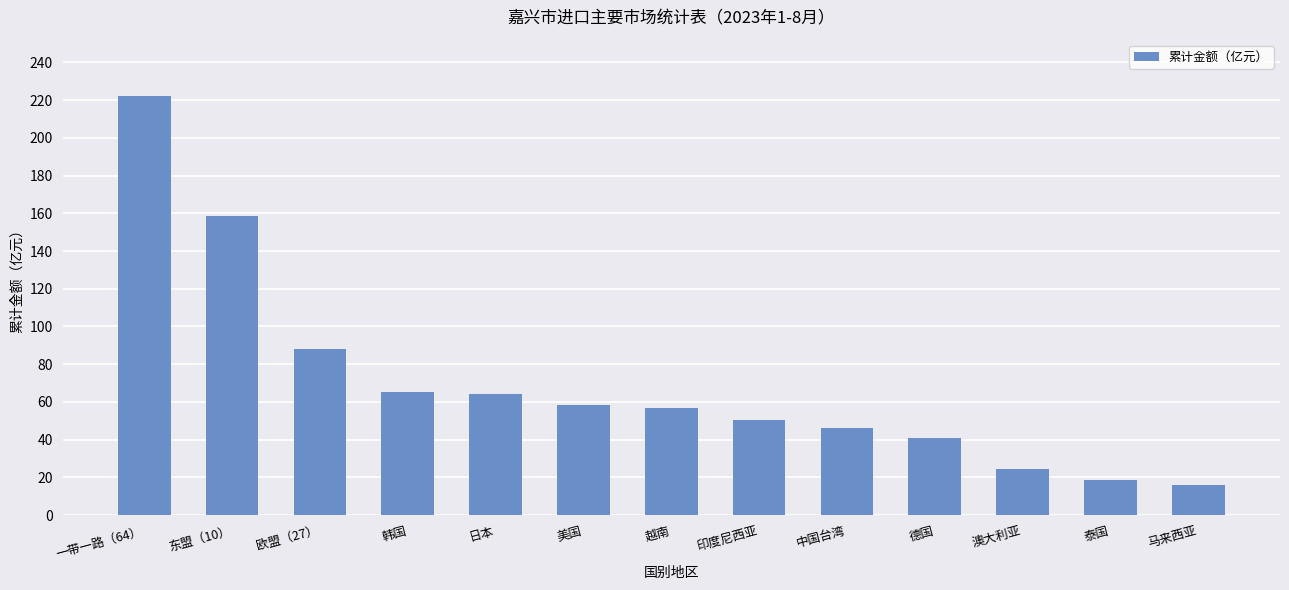

How many bars are there in total?

13